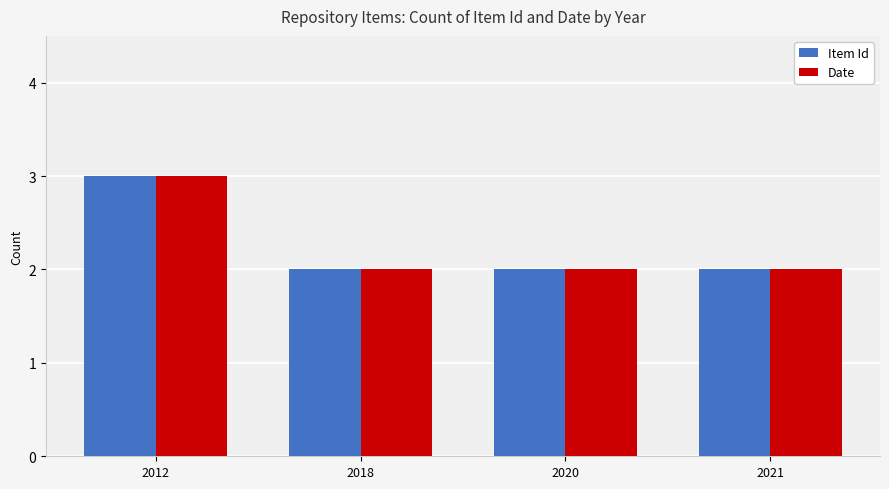

Reading left to right, transcribe all the data shown in this chart.

Item Id: 2012=3	2018=2	2020=2	2021=2
Date: 2012=3	2018=2	2020=2	2021=2